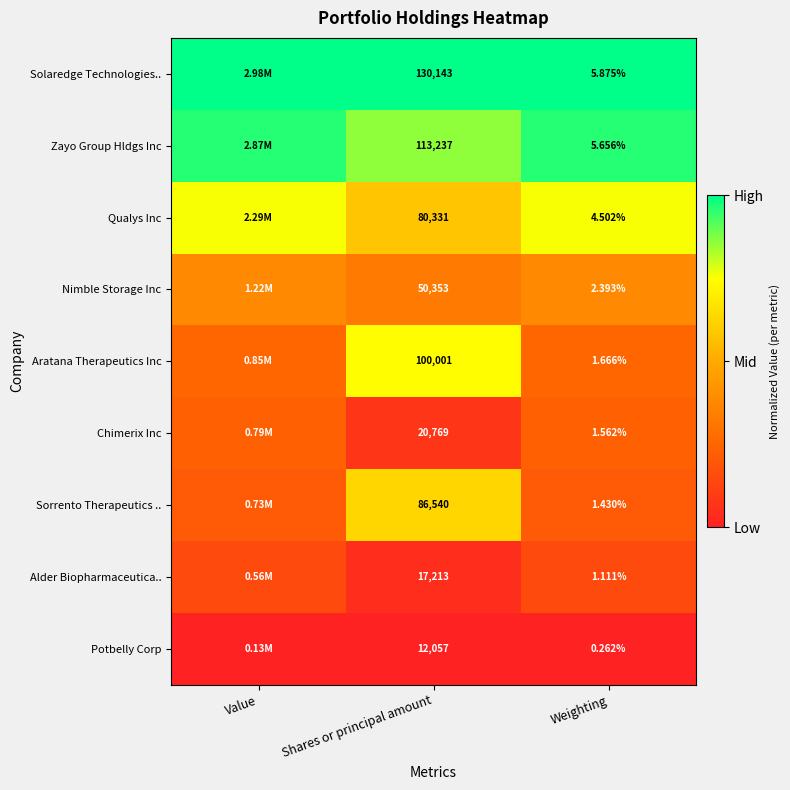

At Weighting, list the series in order from smallest to largest.

Potbelly Corp, Alder Biopharmaceutica.., Sorrento Therapeutics .., Chimerix Inc, Aratana Therapeutics Inc, Nimble Storage Inc, Qualys Inc, Zayo Group Hldgs Inc, Solaredge Technologies..